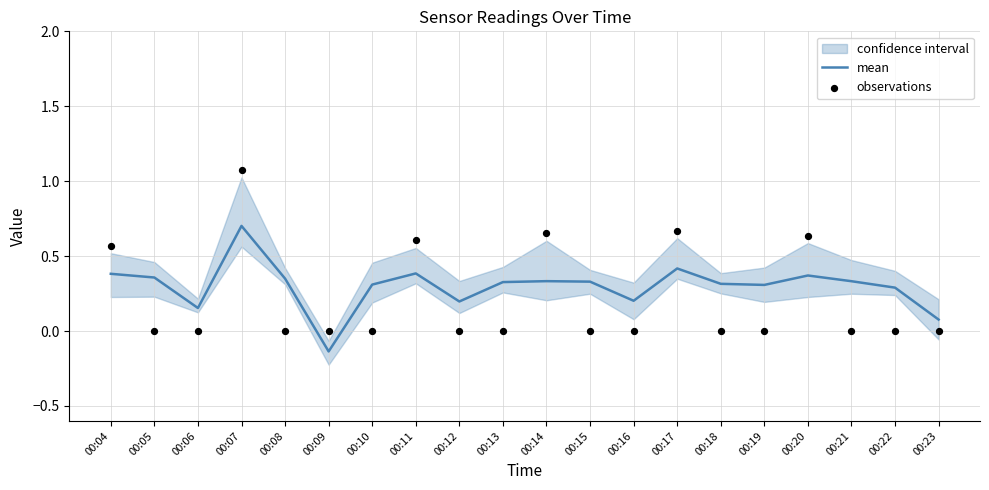

Where is mean nearest to the value 0?

00:23